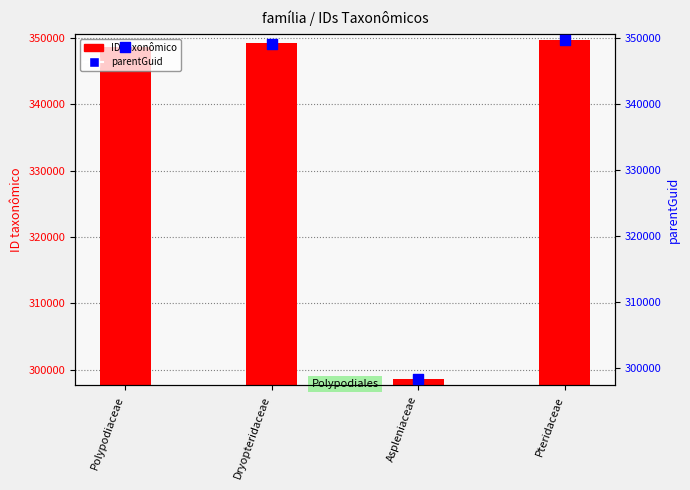

At which category is the sum across all series the highest?

Pteridaceae